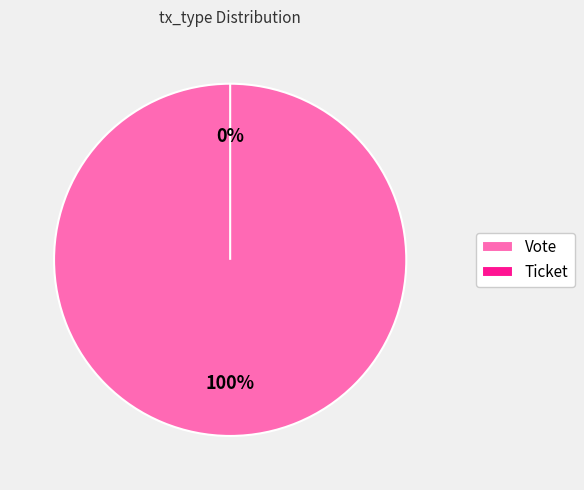

To the nearest percent, what percentage of the pie is Vote?

100%